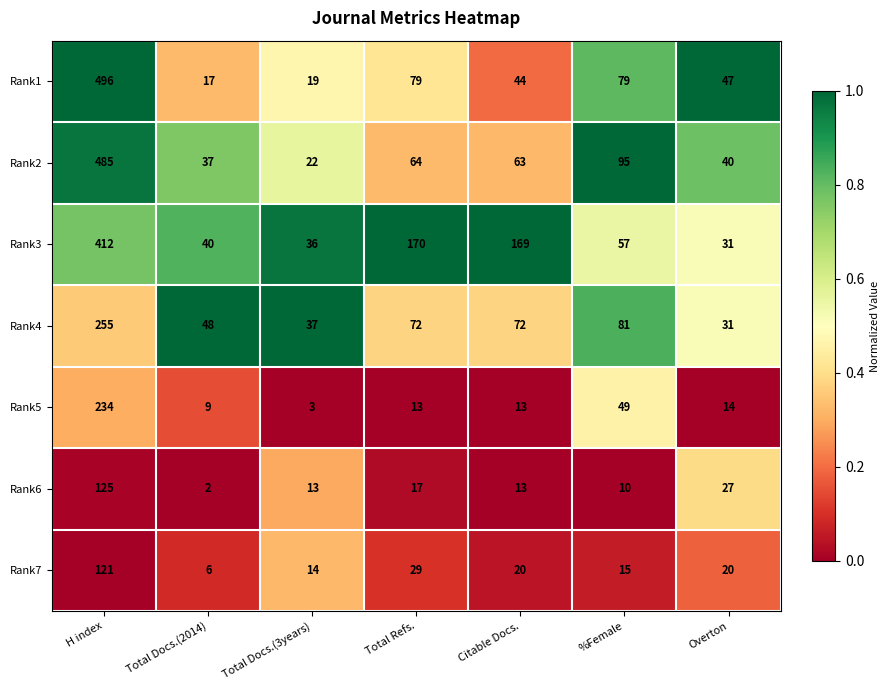

Between Total Refs. and Overton, which series saw the biggest shift?

Rank3